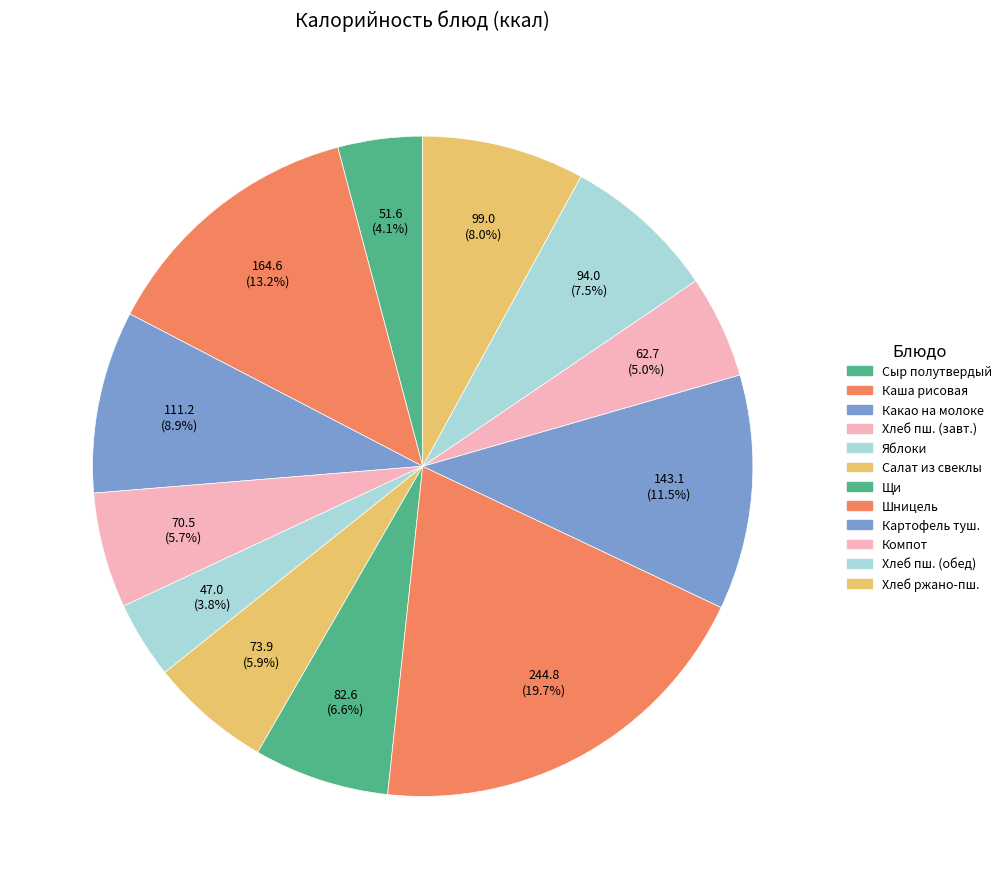

Count the number of slices in the pie.

12